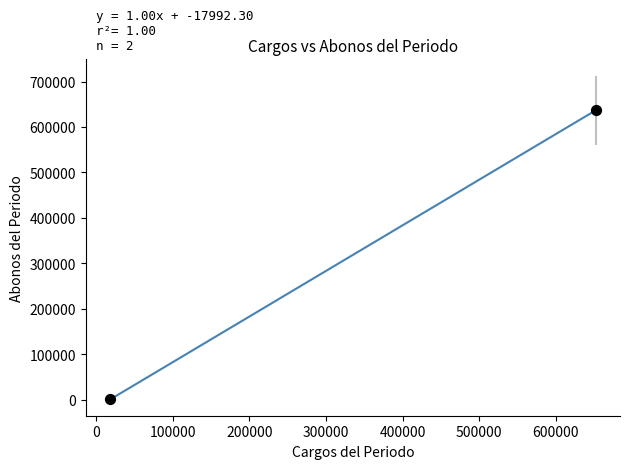

What is the greatest value displayed?

636770.0